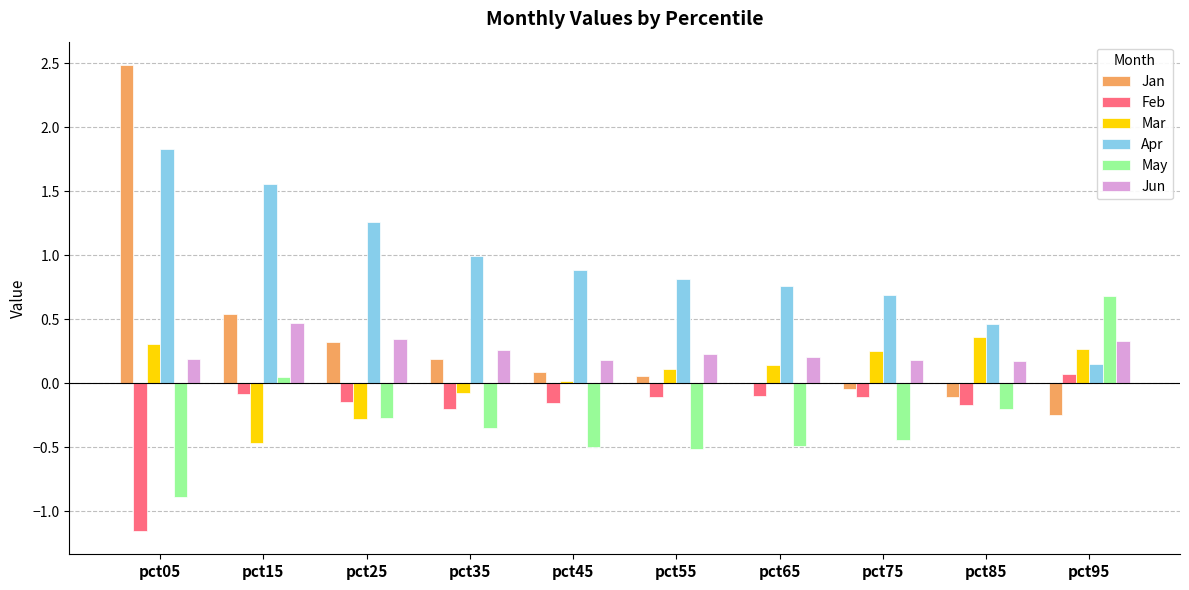

What is the sum of all Jun values?

2.6